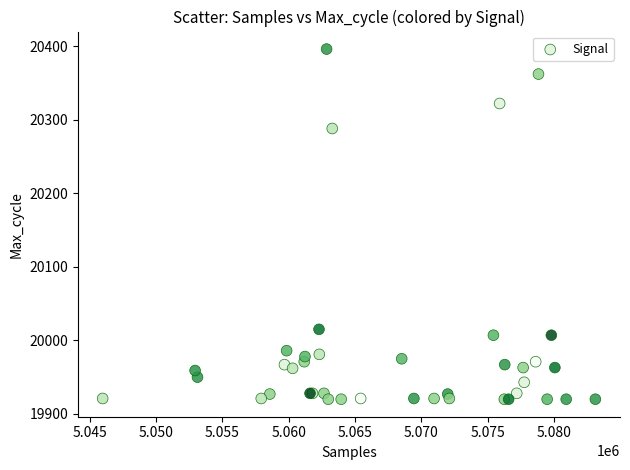

What Y value in the scatter plot is closest to 20158?

20288